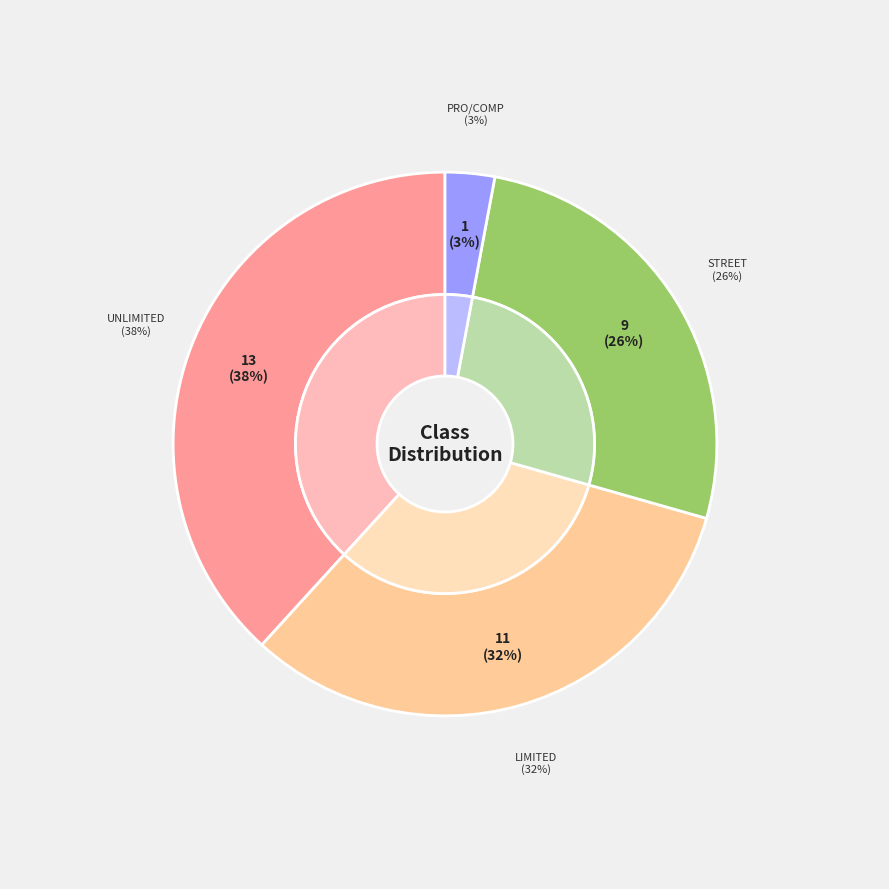

What portion of the pie excludes Limited?

67.6%